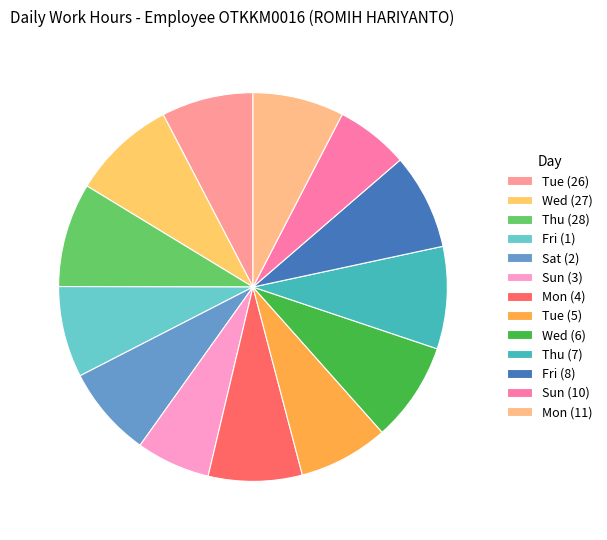

Which has a higher value, Mon (11) or Tue (5)?

Mon (11)